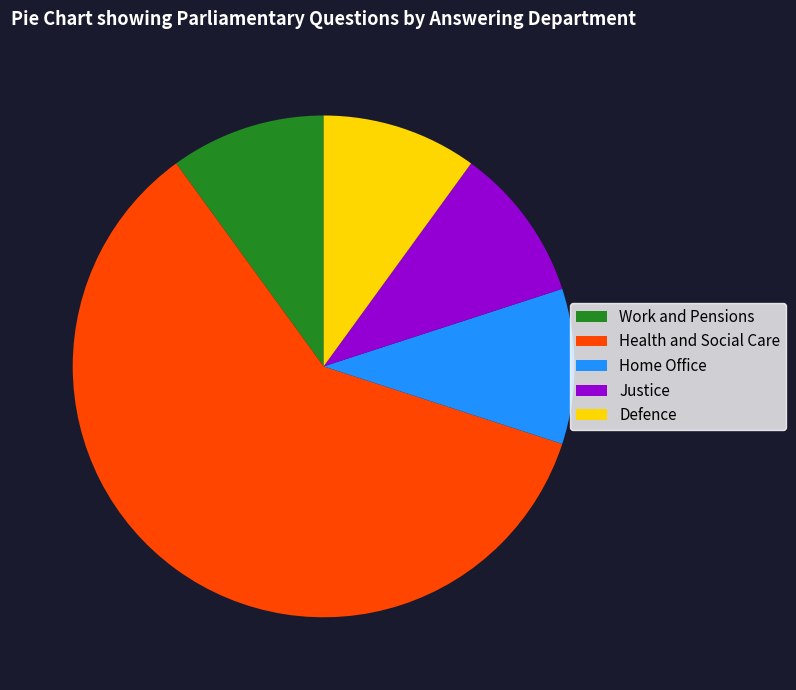

Which has a higher value, Health and Social Care or Home Office?

Health and Social Care